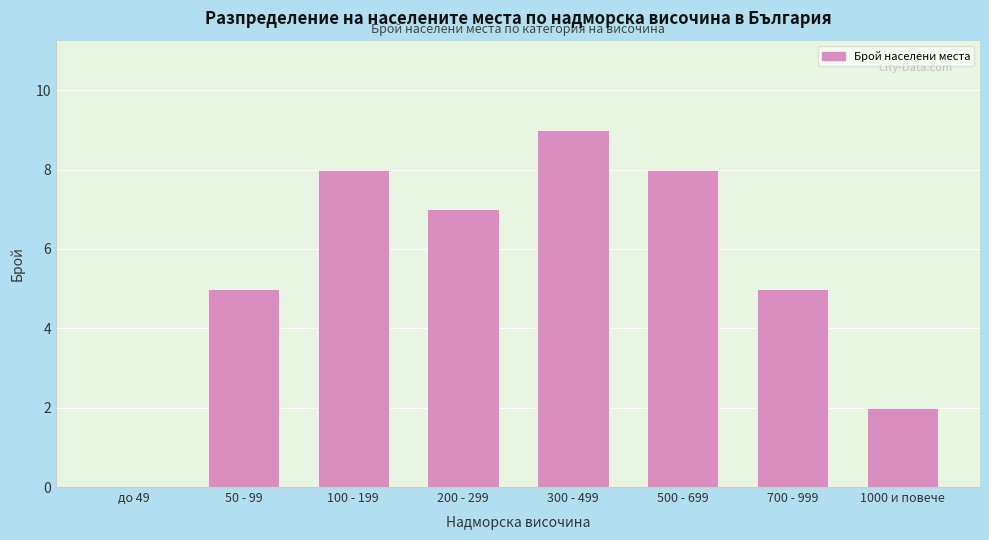

Reading left to right, list all the values displayed in this chart.

до 49=0	50 - 99=5	100 - 199=8	200 - 299=7	300 - 499=9	500 - 699=8	700 - 999=5	1000 и повече=2